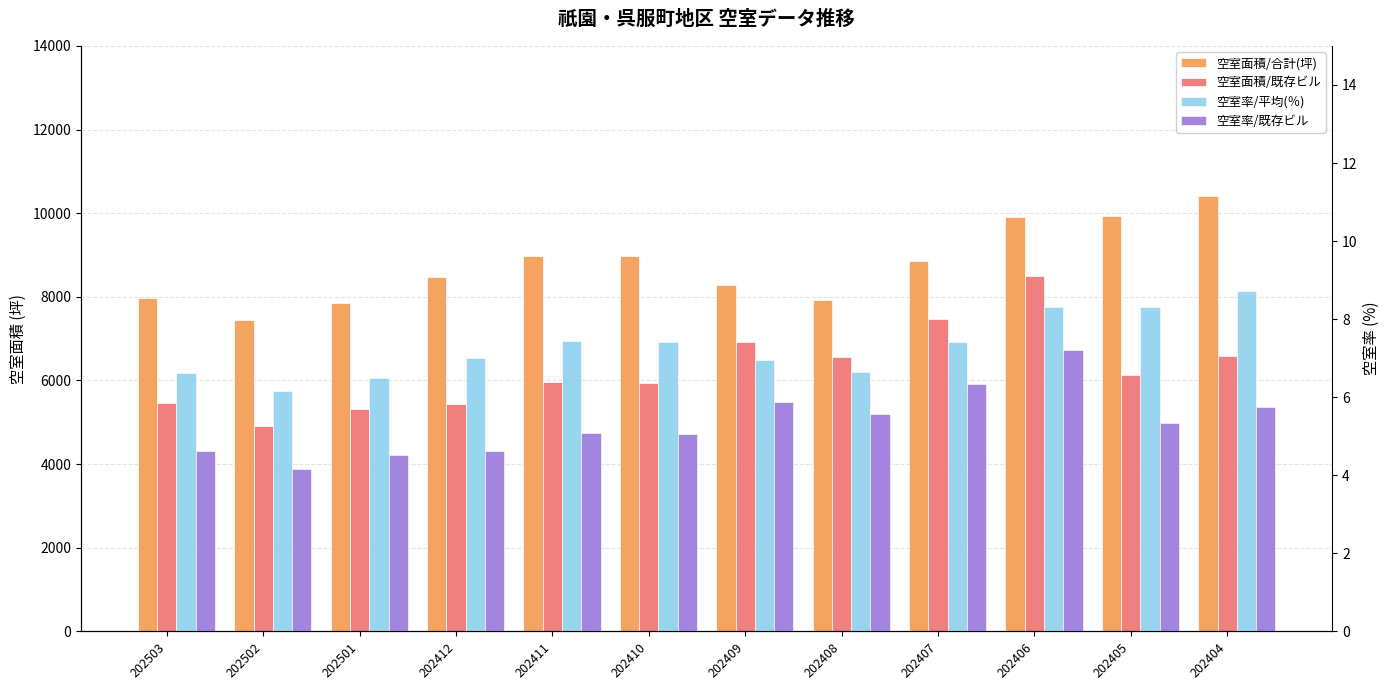

How many categories are shown in the chart?

12